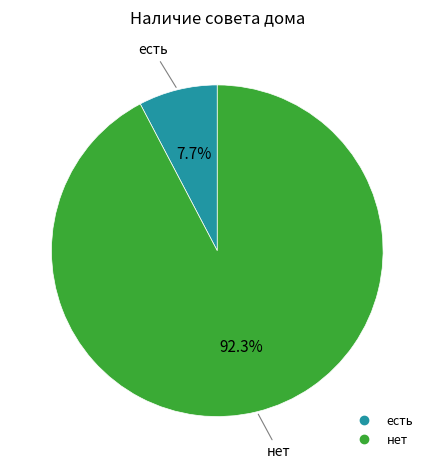

To the nearest percent, what is the average slice percentage?

50%